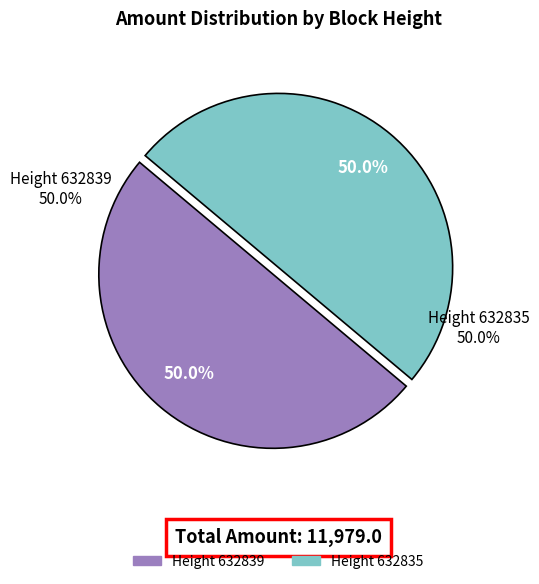

To the nearest percent, what portion does Height 632835 represent?

50%